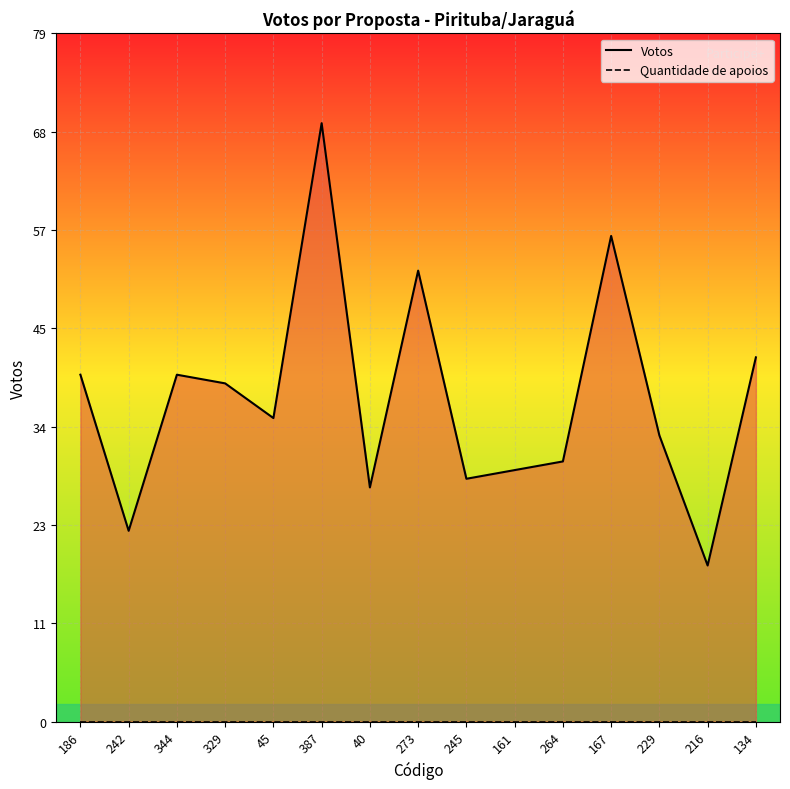

How many lines are shown in the chart?

2